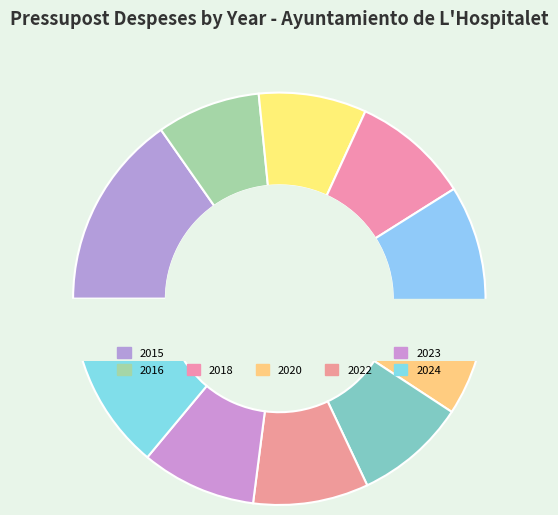

Combined, what portion of the pie is 2024 and 2020?

22.9%